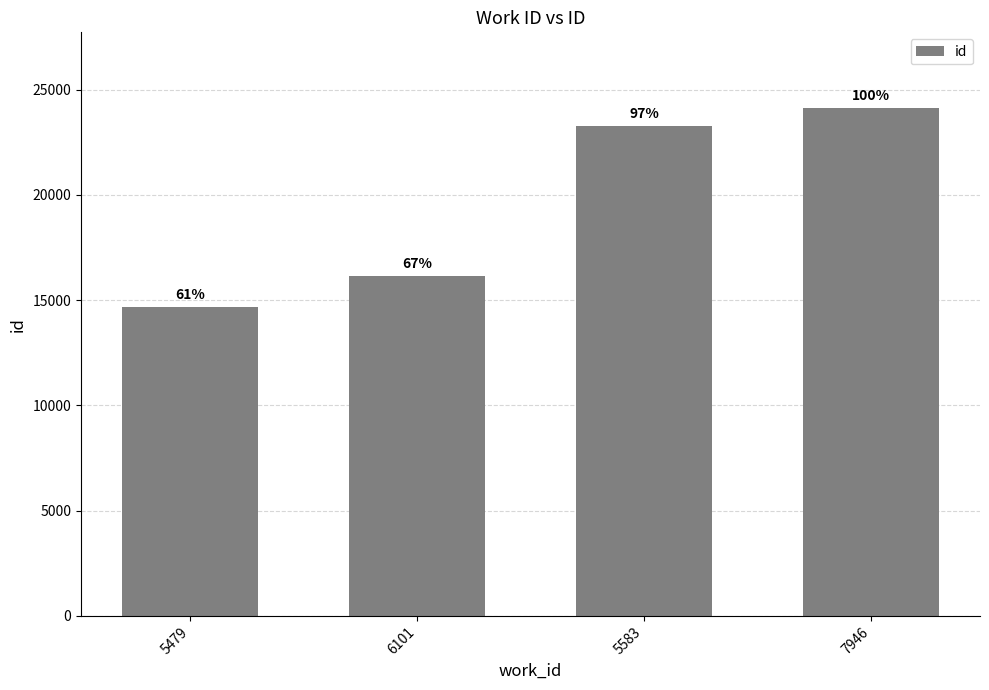

What is the average value?

19539